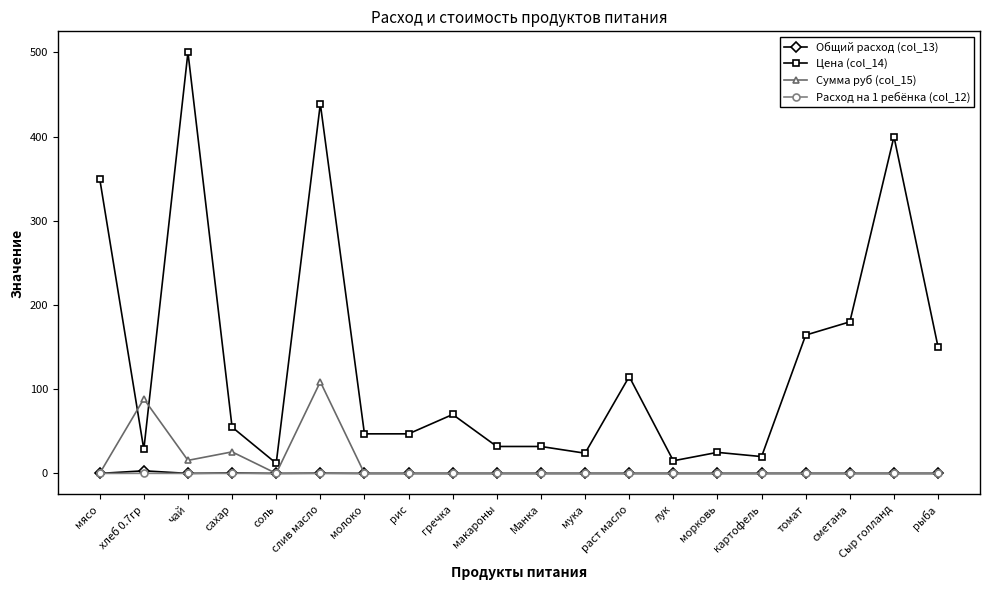

What is the difference between the Цена (col_14) values at макароны and раст масло?

83.0